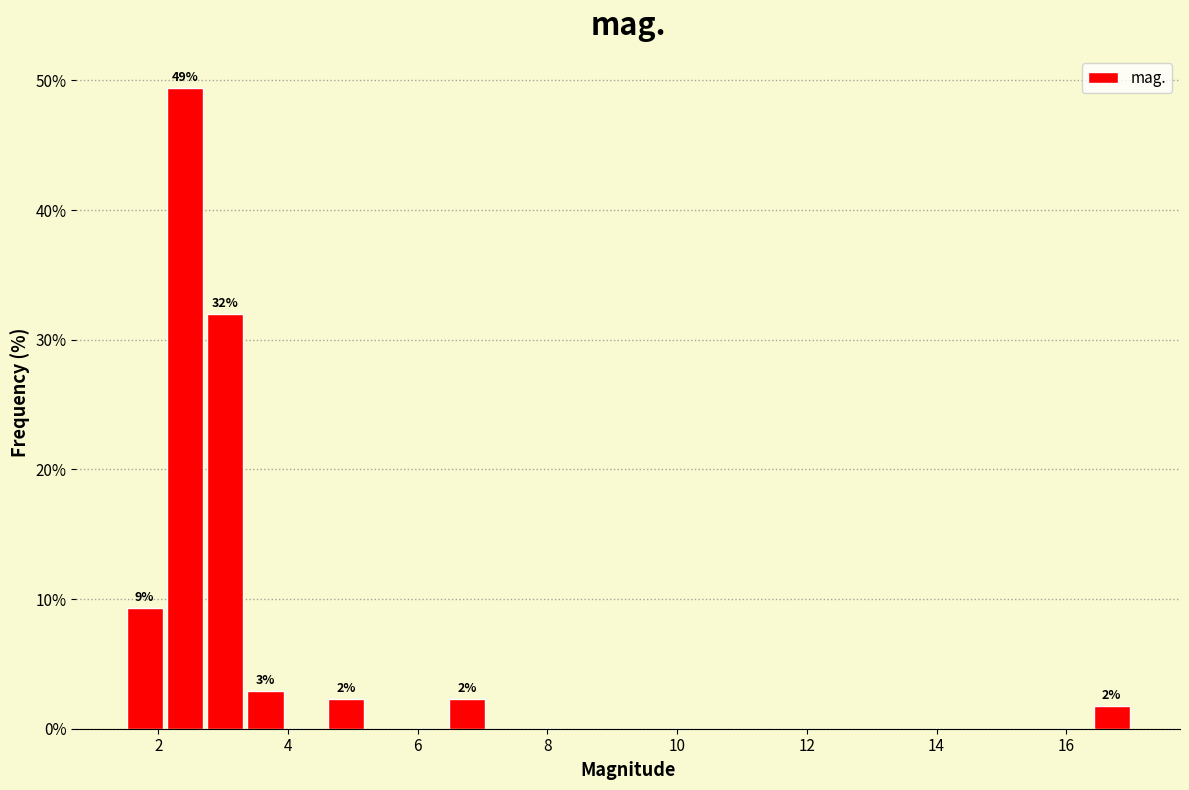

Around what value on the x-axis is the tallest bar? Give the approximate position of its centre, as read against the axis.

2.4